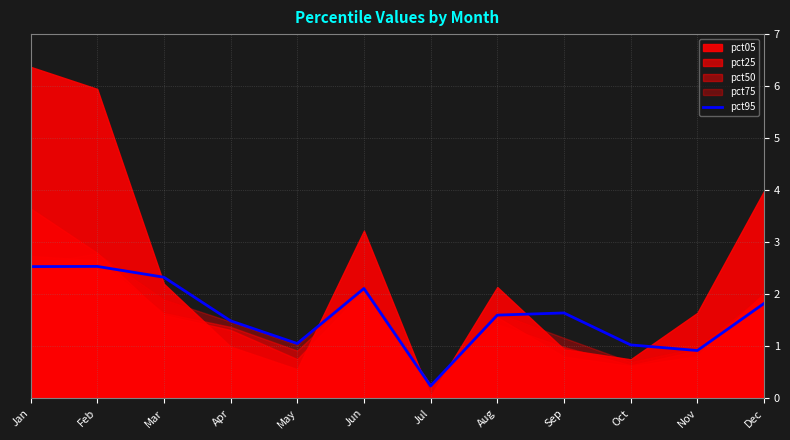

What is the maximum value for pct95?

2.5